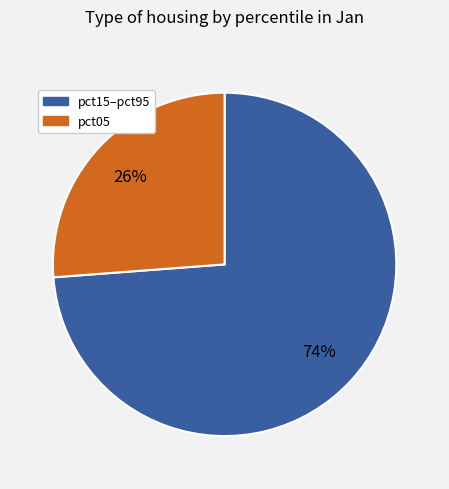

Count the number of slices in the pie.

2